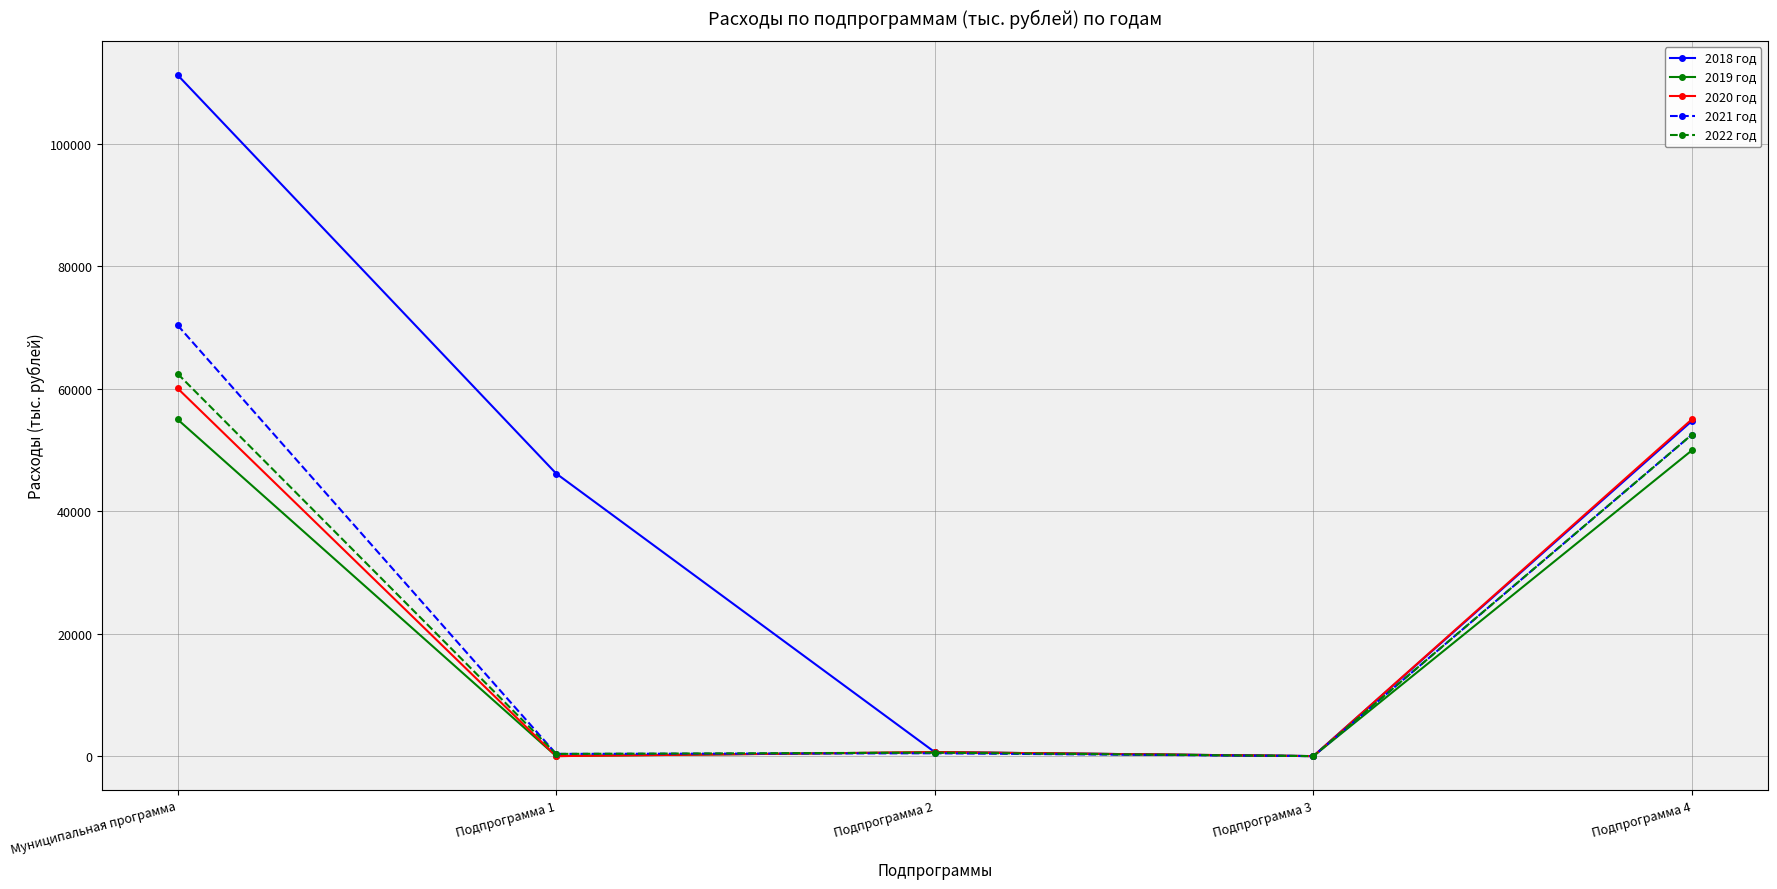

How many data points in 2021 год are less than 460?

2